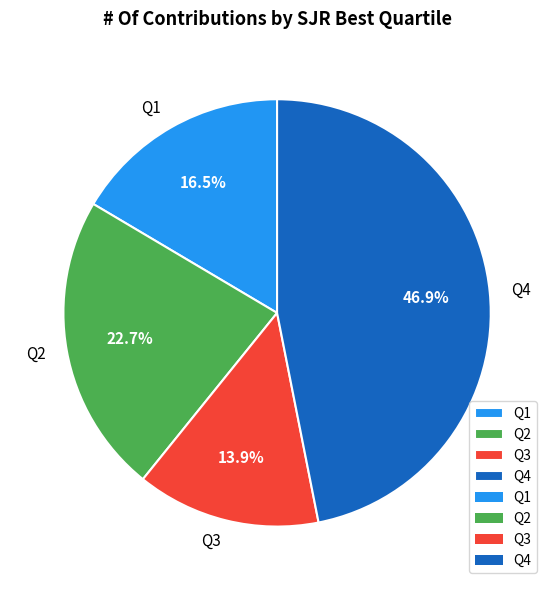

To the nearest percent, what percentage of the pie is Q4?

47%